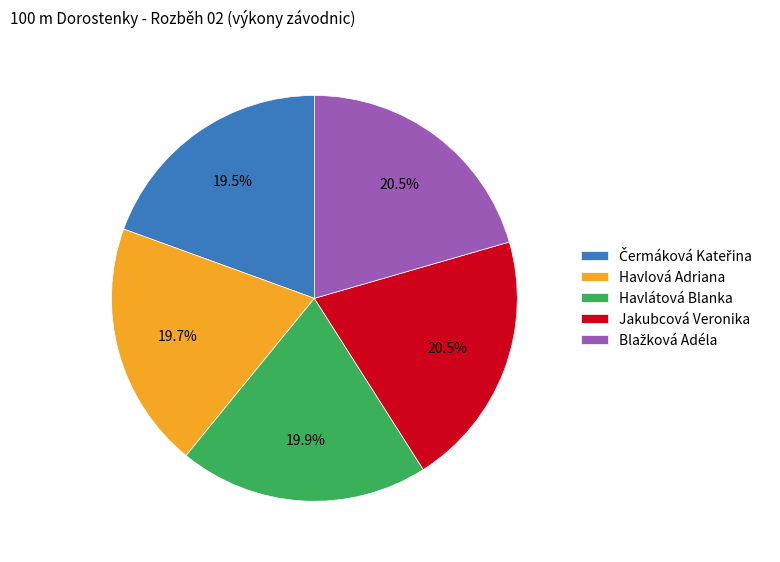

Is the sum of Jakubcová Veronika and Havlátová Blanka greater than half?

No